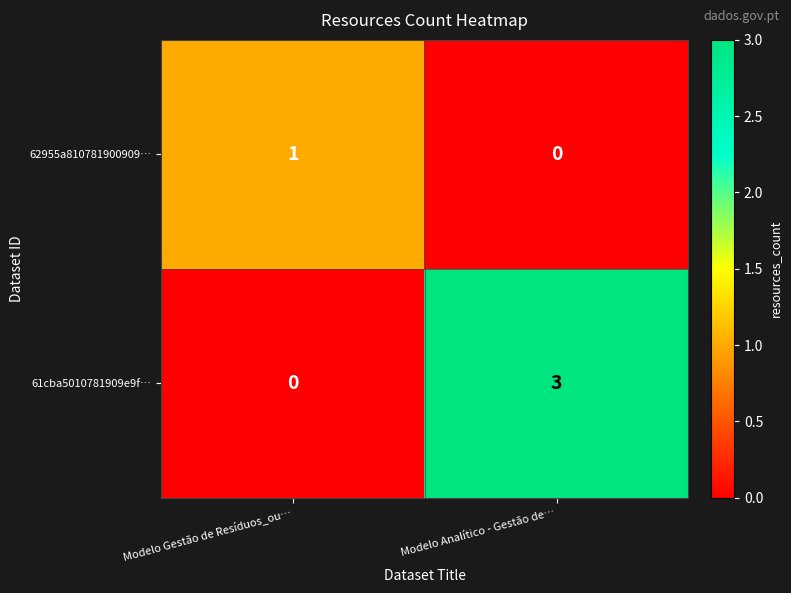

At which category is the sum across all series the highest?

Modelo Analítico - Gestão de…